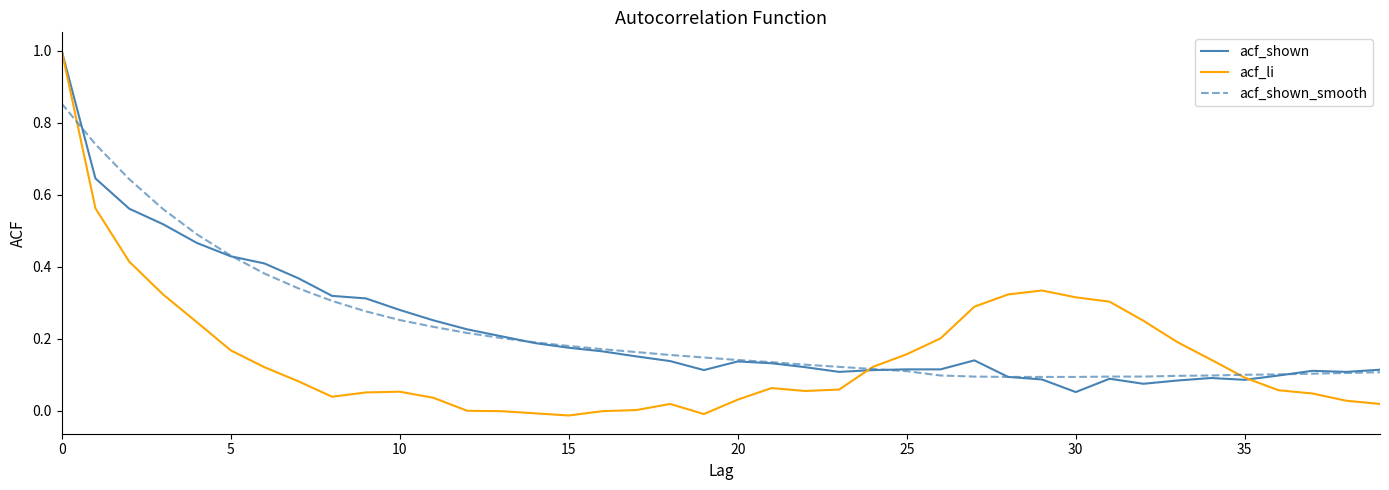

After their last crossing, which series has the higher values: acf_li or acf_shown_smooth?

acf_shown_smooth